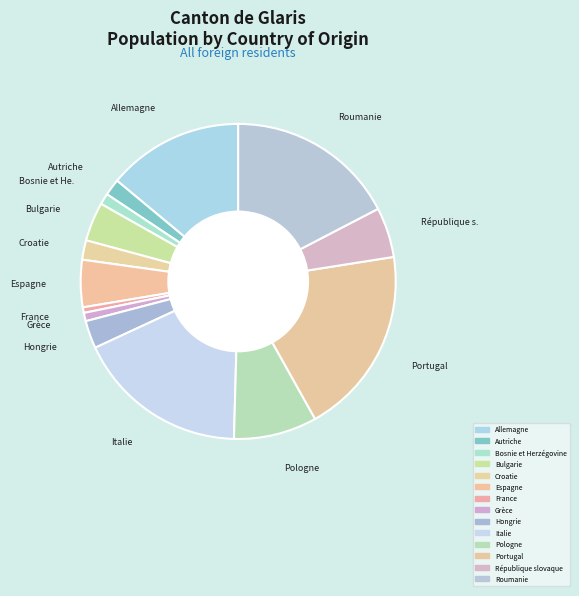

How many slices are in this pie chart?

14